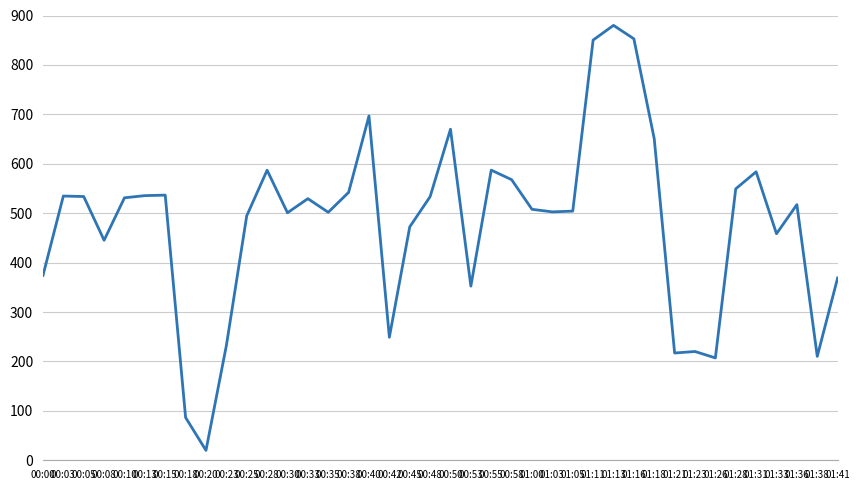

What is the smallest value displayed?

20.0